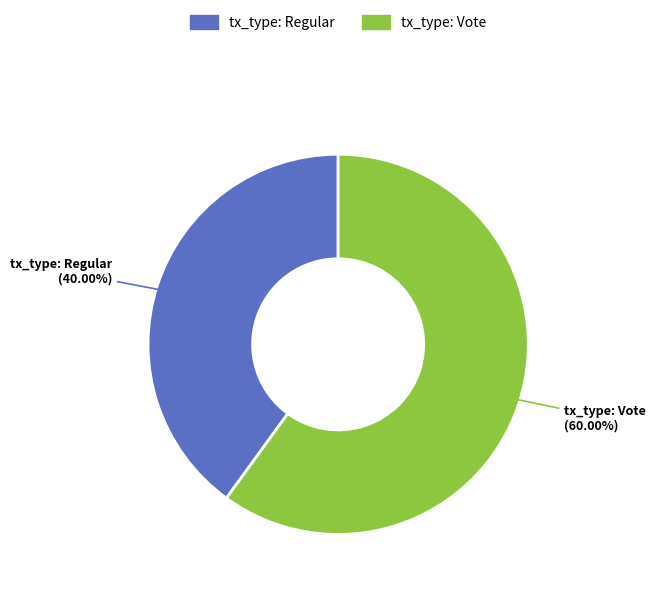

What is the smallest slice in the pie chart?

tx_type: Regular